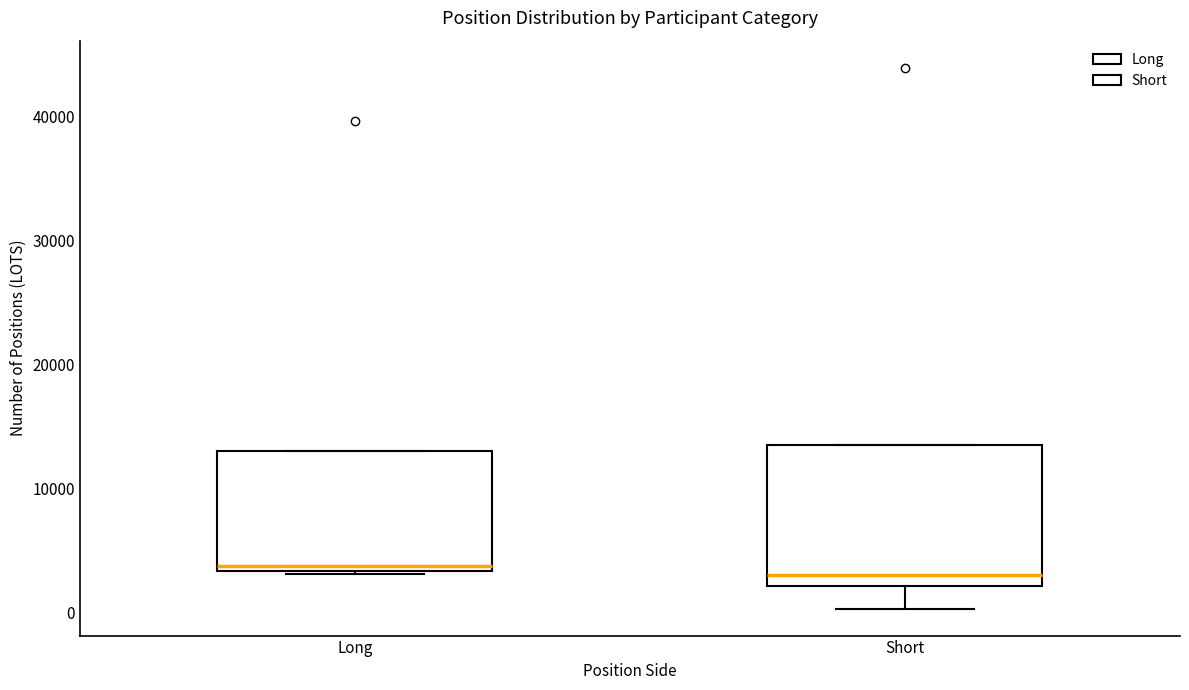

Reading left to right, transcribe this box plot: for each box, give where its median line is, the range the box spans, and where its two whiskers end, as read against the y-axis. The values are not printed on the chart, so give them approximately, as read against the axis.

Long: median 4000, box 3000 to 13000, whiskers 3000 to 13000
Short: median 3000, box 2000 to 13000, whiskers 0 to 13000